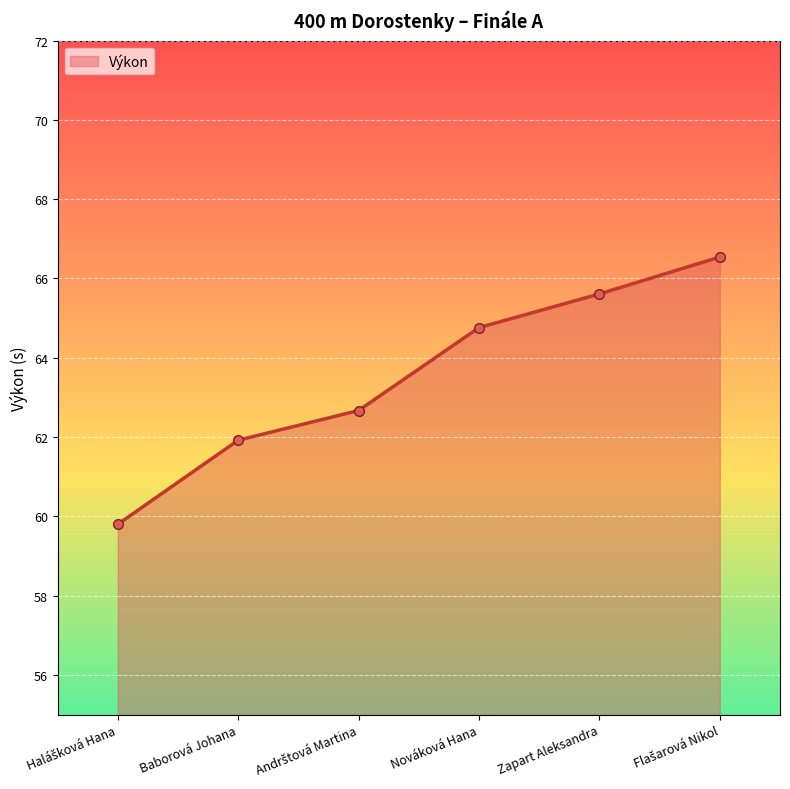

How many values exceed 64?

3